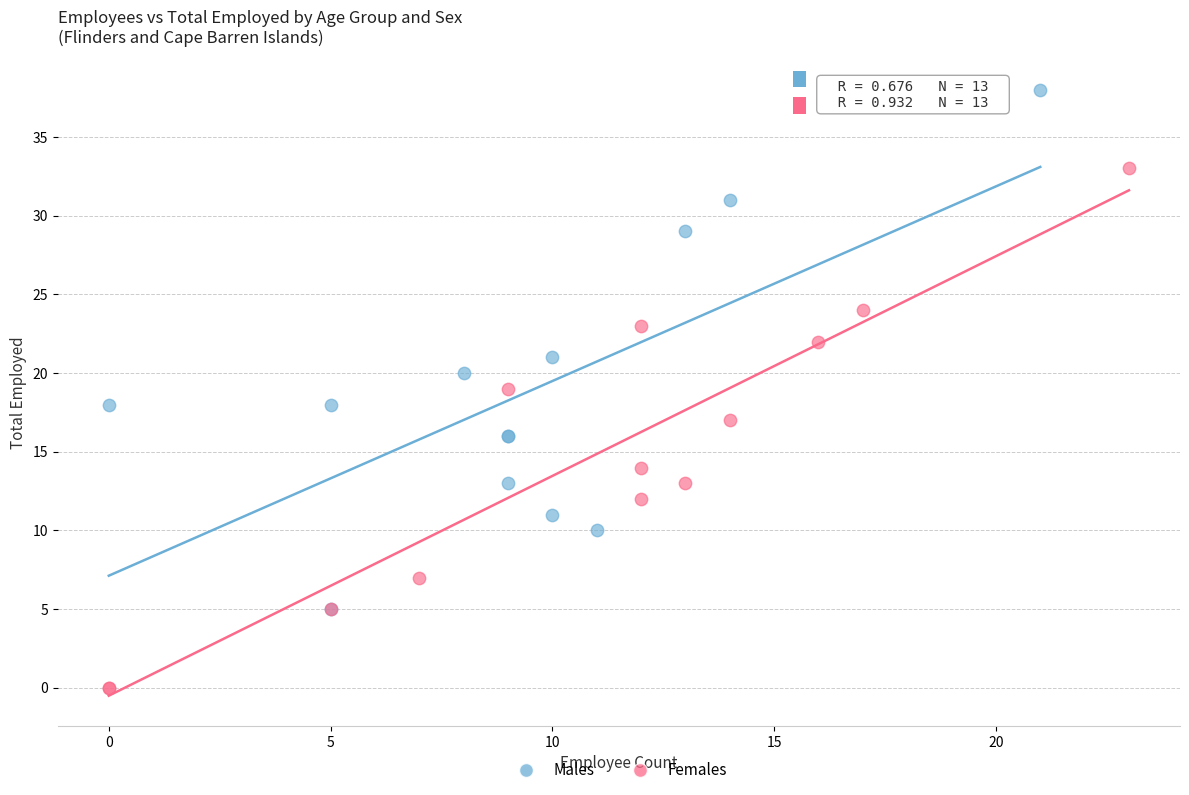

What are all the series names shown in the legend?

Males, Females